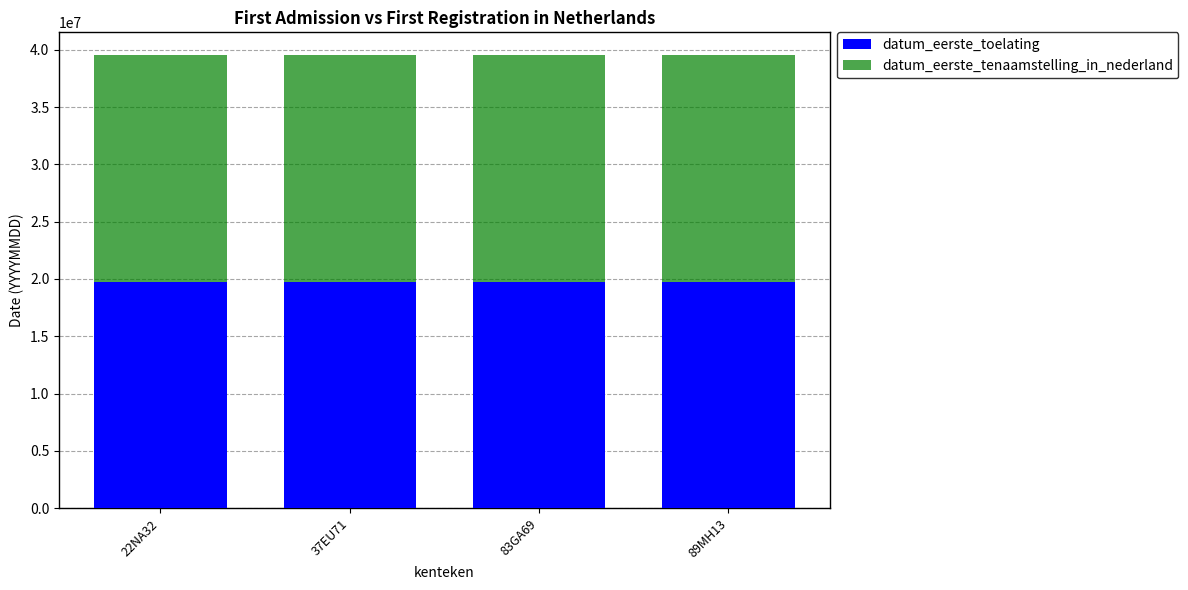

What is the highest value of the datum_eerste_toelating series?

19770121